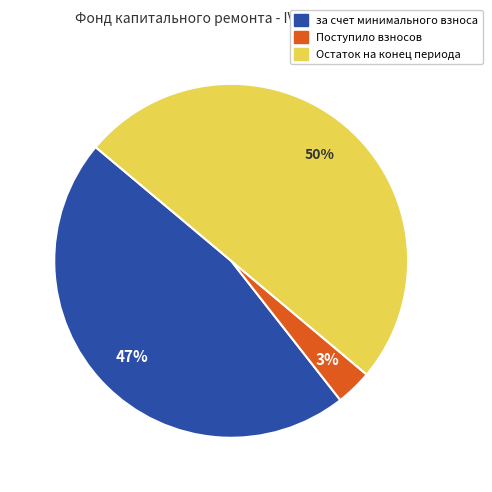

How many slices are in this pie chart?

3